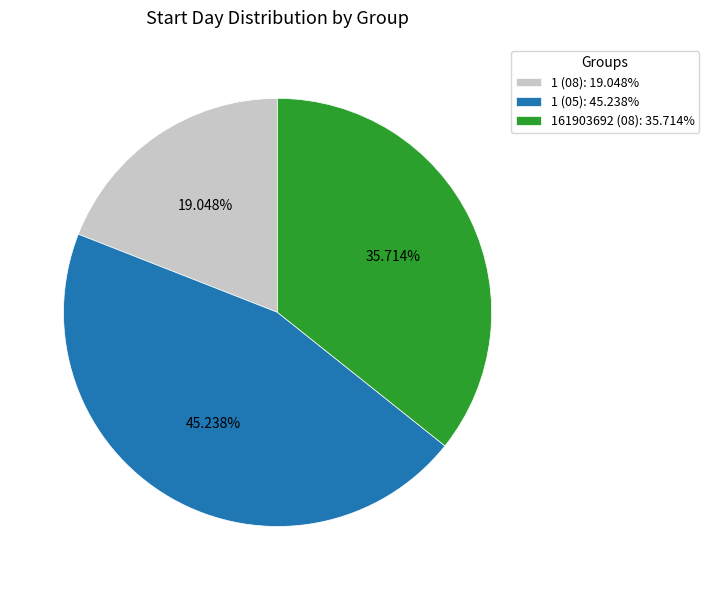

To the nearest percent, what is the average slice percentage?

33%